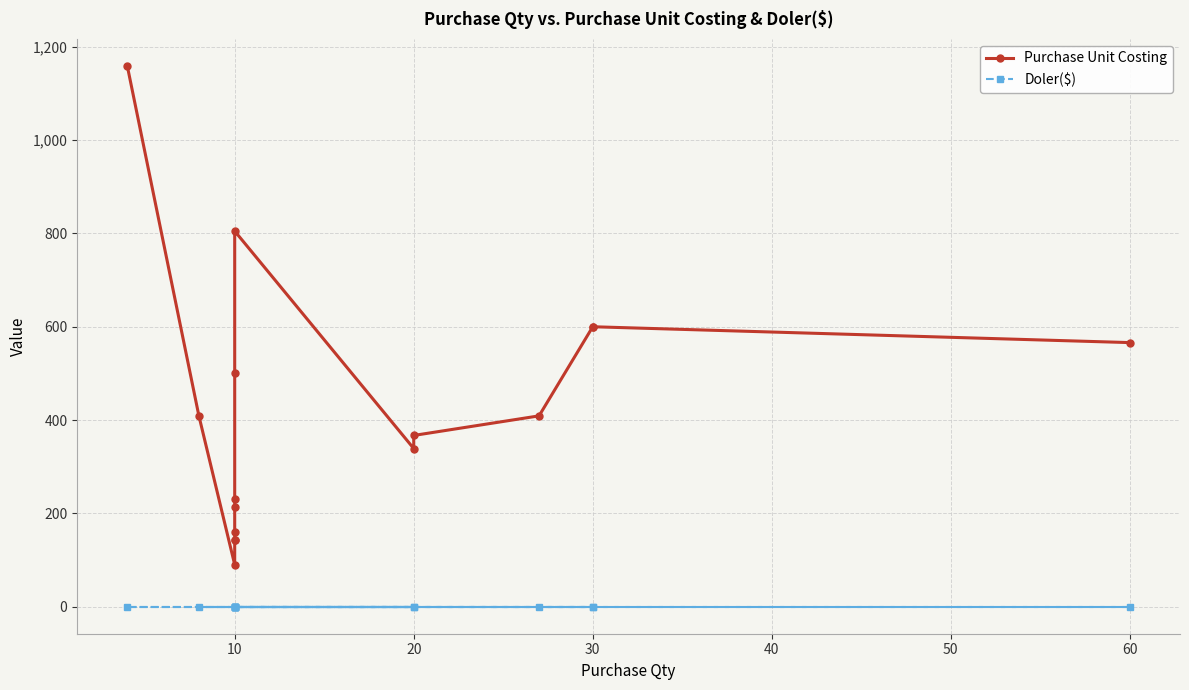

Reading left to right, extract all data points from this chart.

Purchase Unit Costing: 1159	409	90	143	143	159	214	231	500	805	339	367	409	600	600	566
Doler($): 0	0	0	0	0	0	0	0	0	0	0	0	0	0	0	0